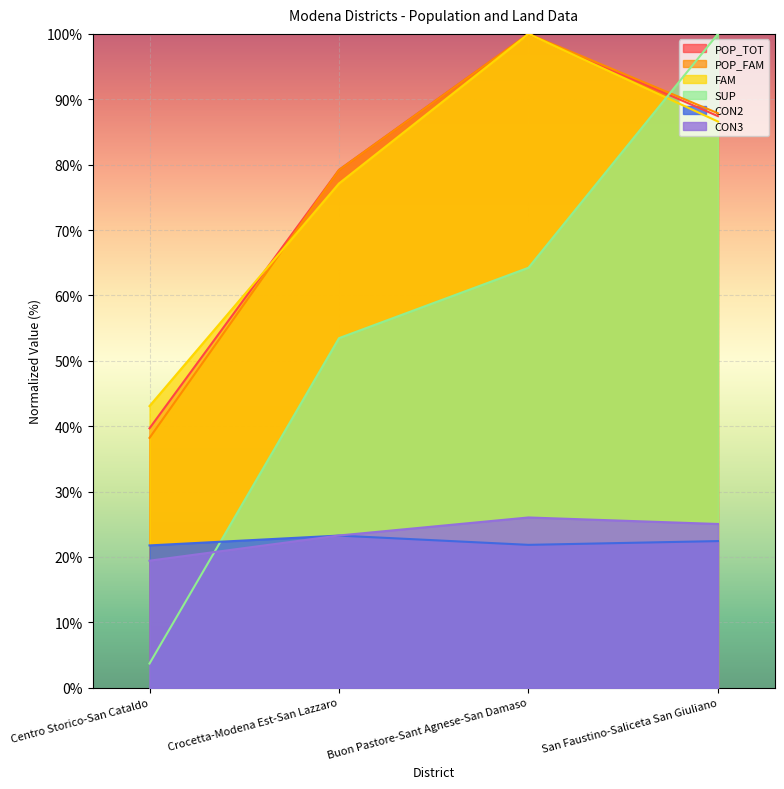

What is the difference between the highest and lowest values at Centro Storico-San Cataldo?

39.4